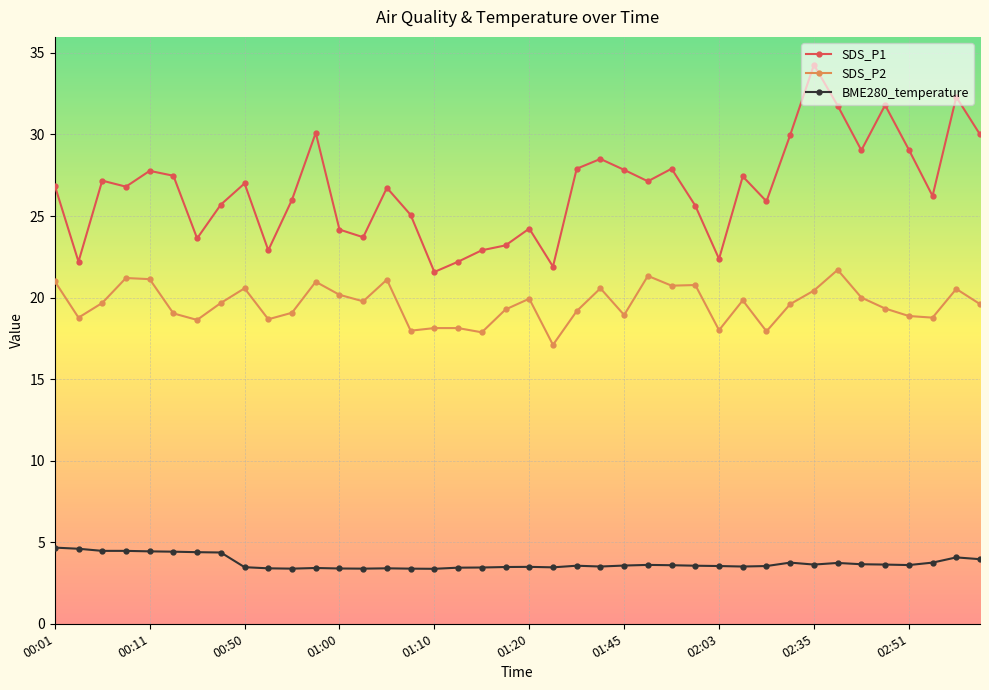

How many series are shown in this chart?

3